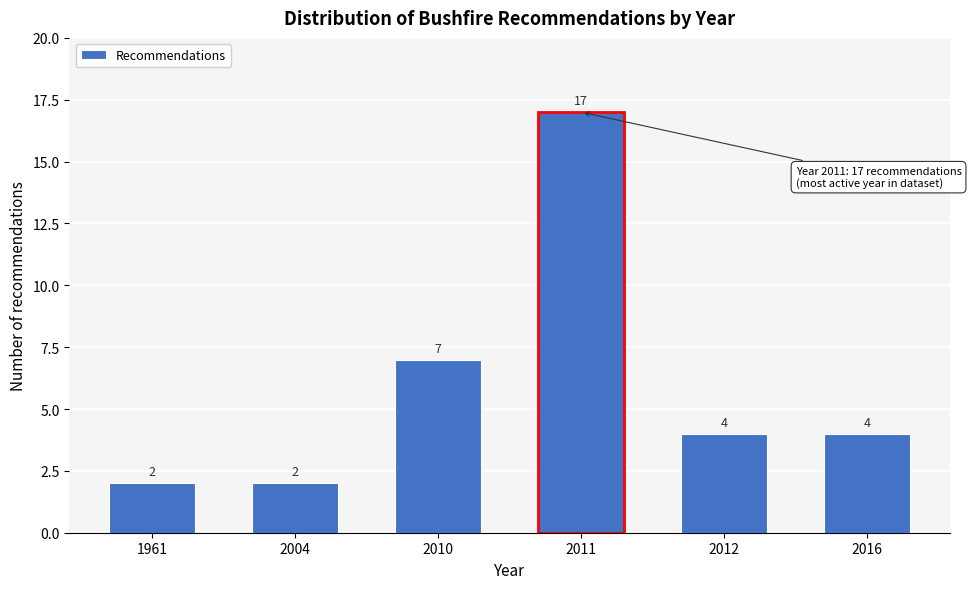

Reading right to left, what are all the values shown in this chart?

2016=4	2012=4	2011=17	2010=7	2004=2	1961=2